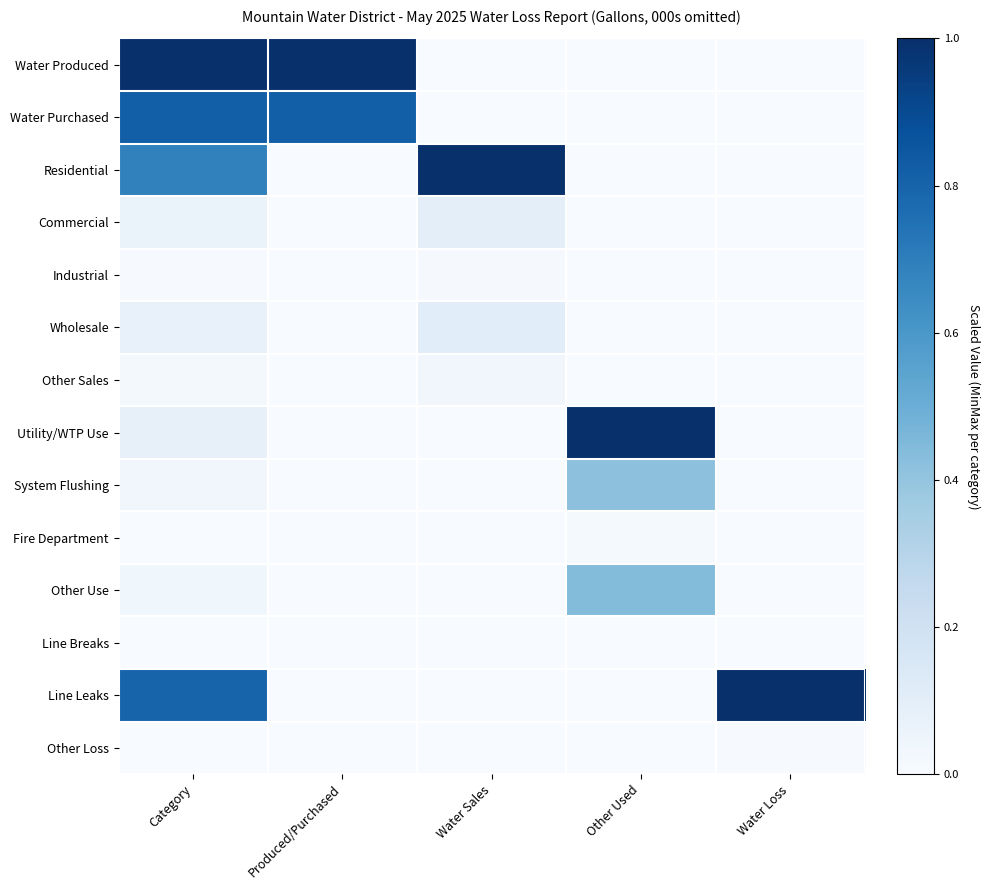

What is the total value across all series at Water Sales?

1.2